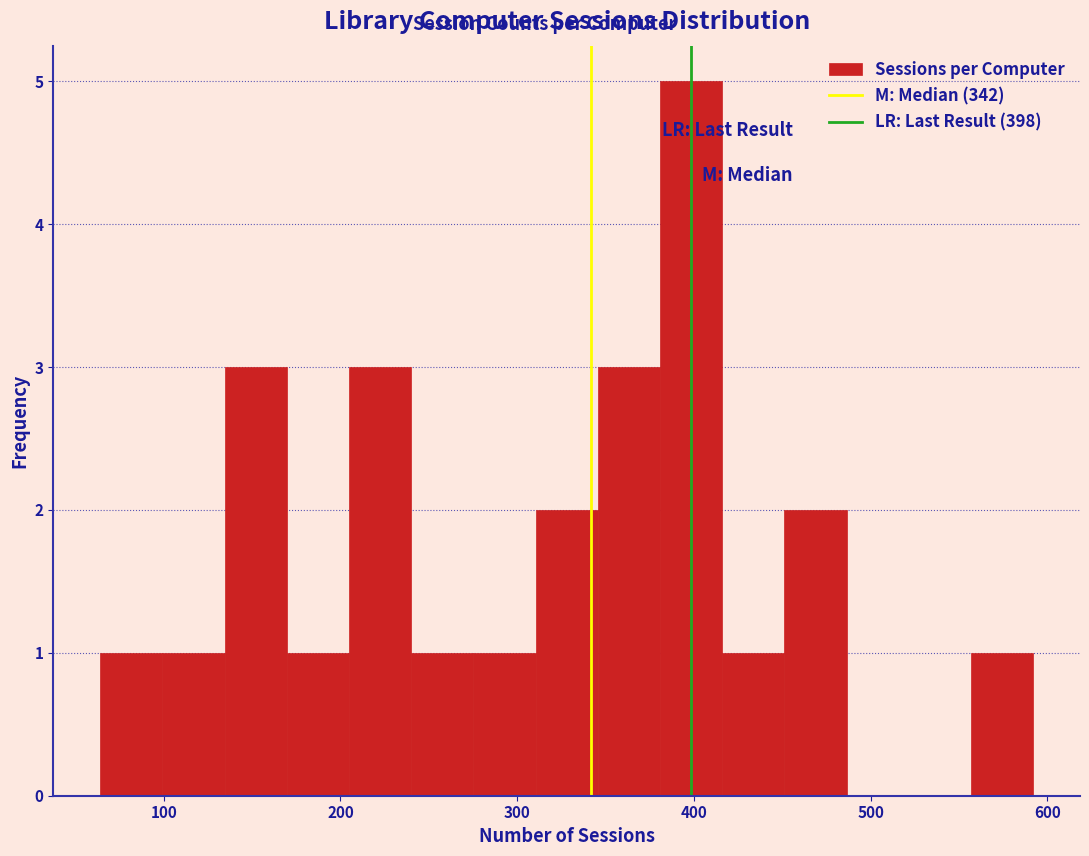

Read against the x-axis, roughly where is the centre of the tallest bar?

400